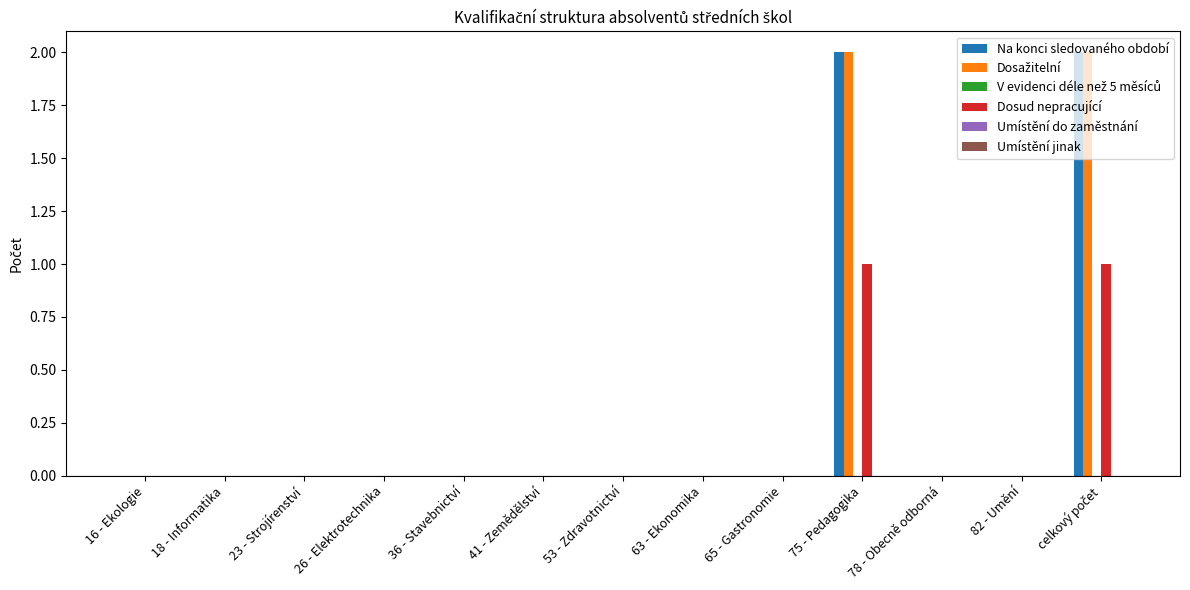

True or false: Na konci sledovaného období has a value of 0 at 18 - Informatika.

True